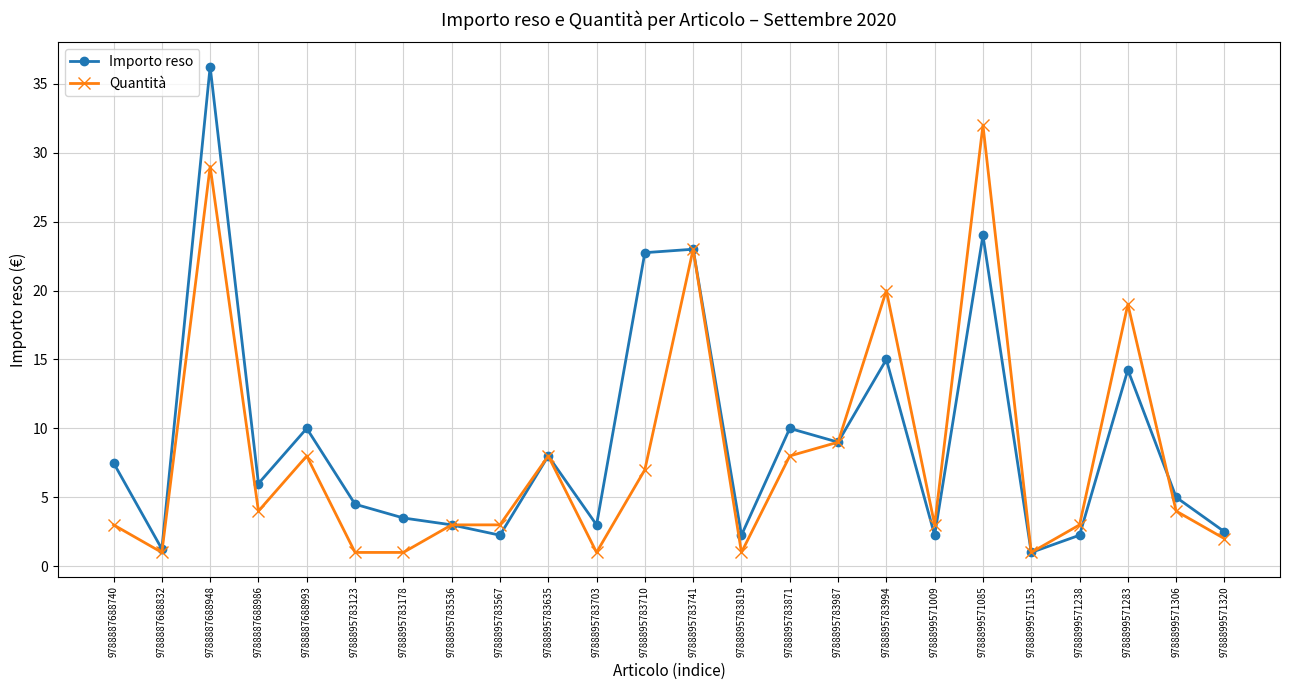

After their last crossing, which series has the higher values: Quantità or Importo reso?

Importo reso